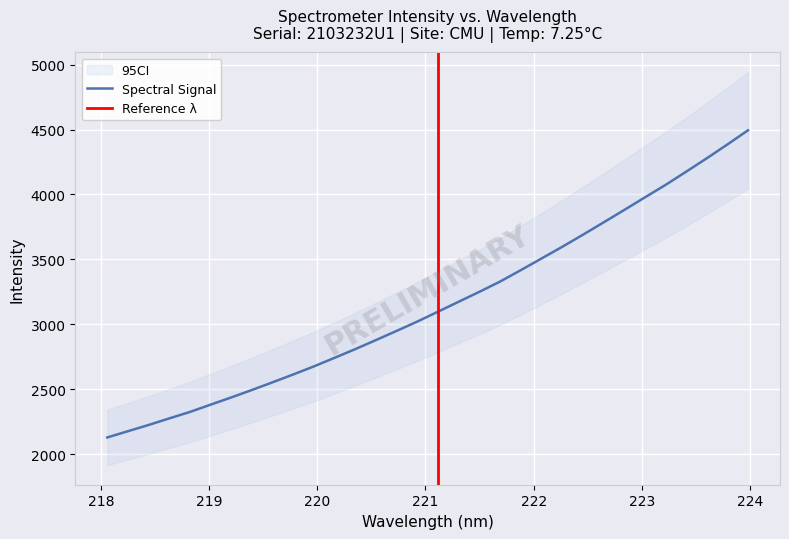

True or false: the data shows 2530.8 at 223.0264.

False